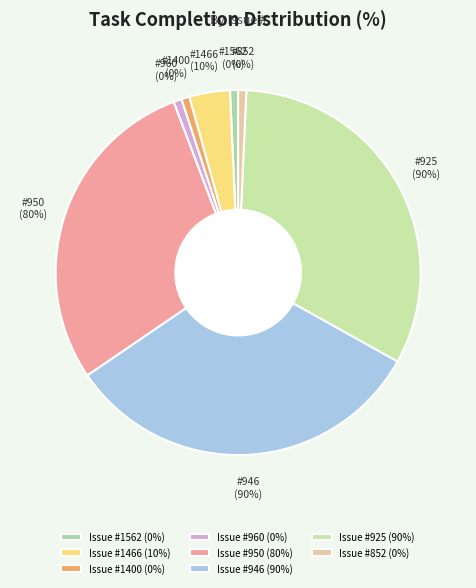

Is there a majority slice in this chart?

No